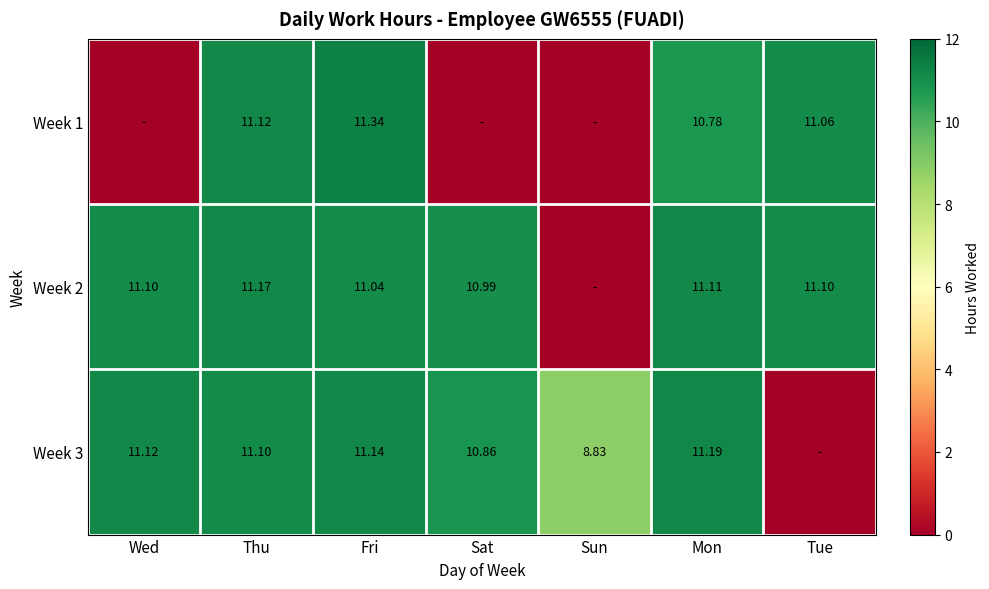

Is the value of Week 2 at Tue greater than the value of Week 3 at Fri?

No